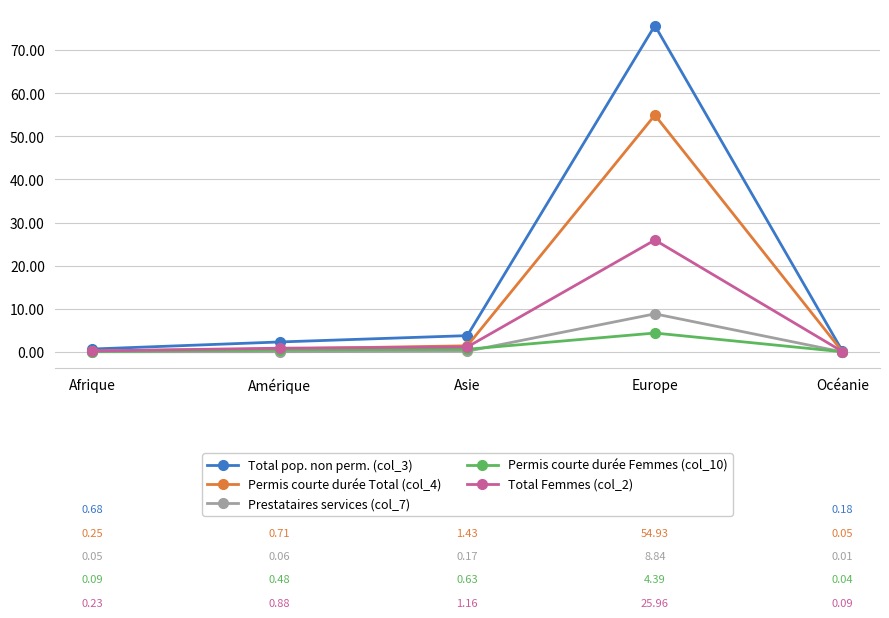

True or false: Permis courte durée Total (col_4) and Permis courte durée Femmes (col_10) intersect in this chart.

False